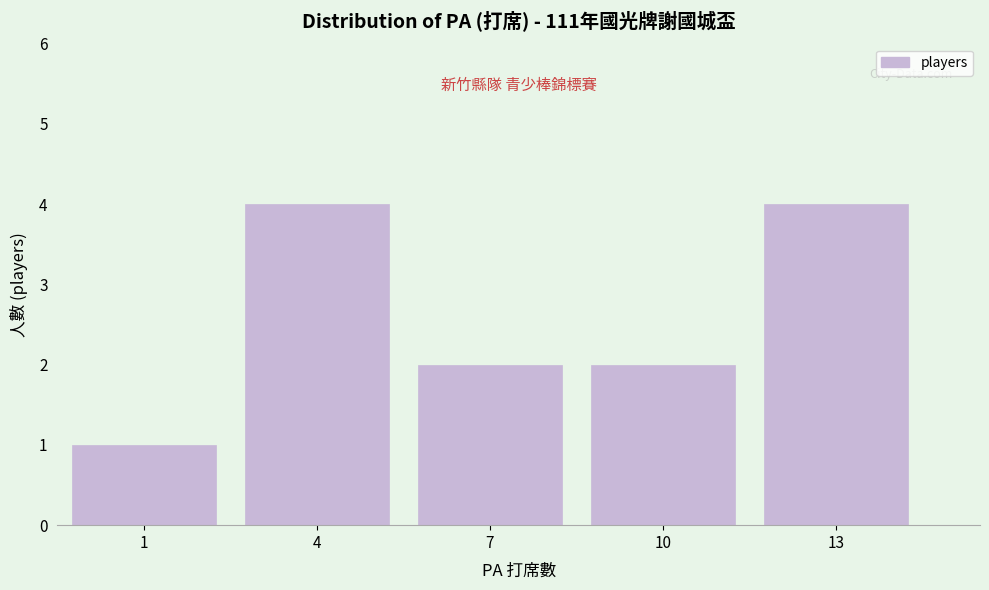

Reading right to left, transcribe all the data shown in this chart.

13=4	10=2	7=2	4=4	1=1